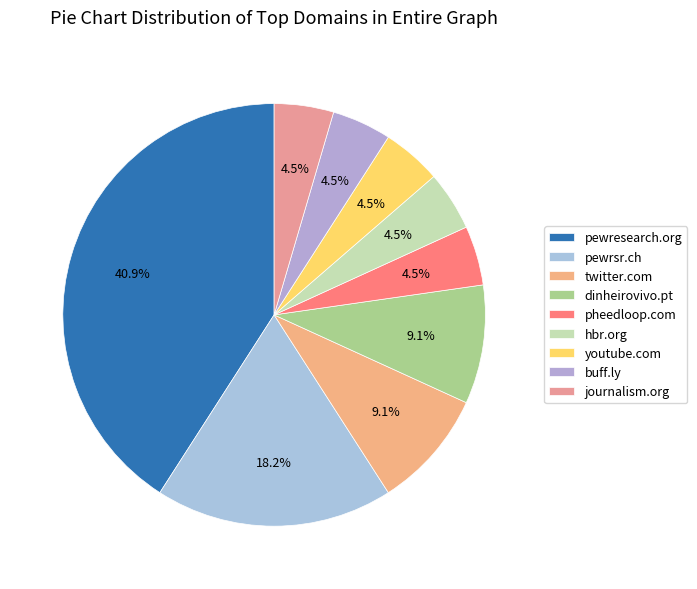

How many slices are in this pie chart?

9